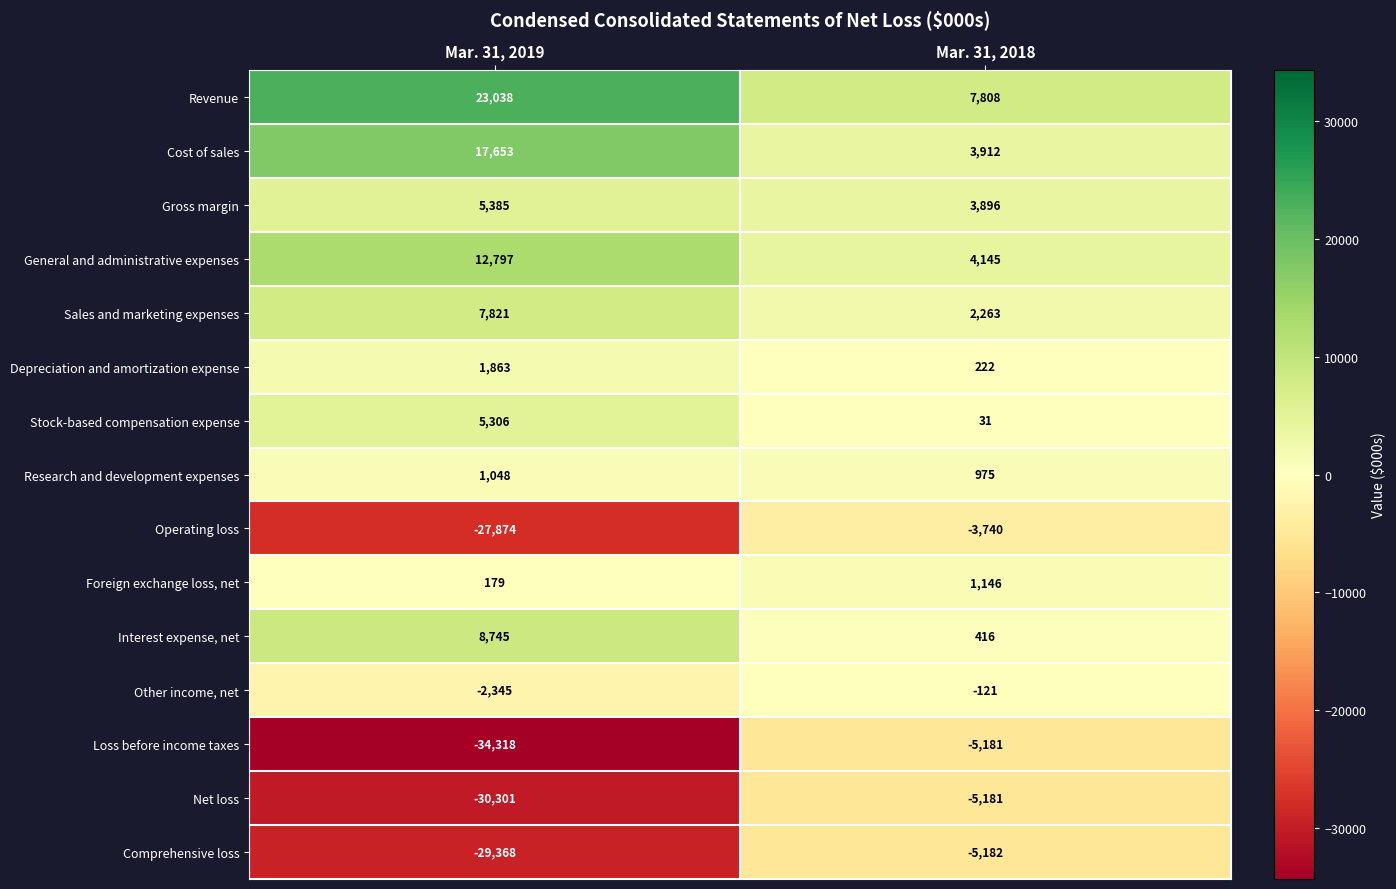

How many series are shown in this chart?

15